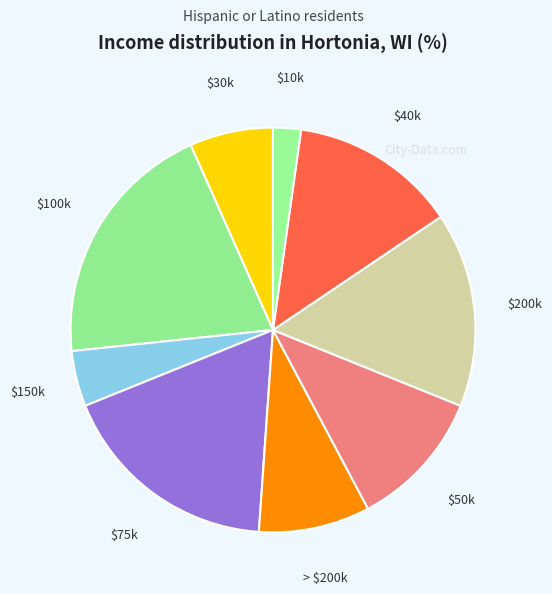

Is it true that $150k is 4% of the pie?

True